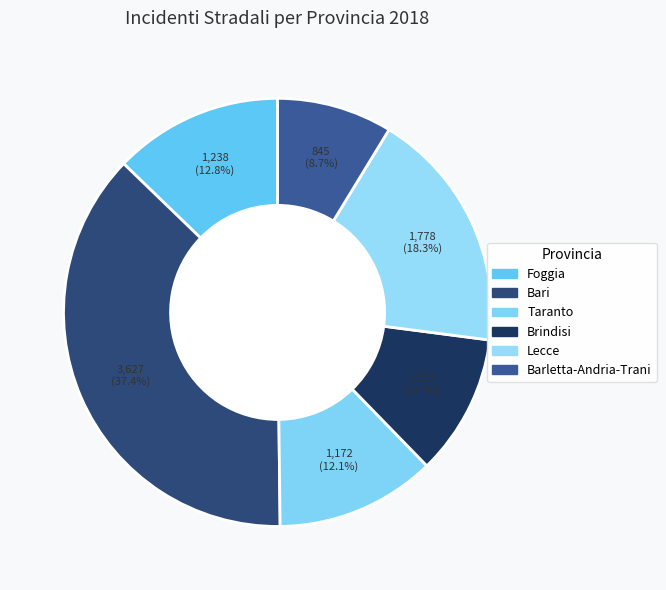

Count the number of slices in the pie.

6